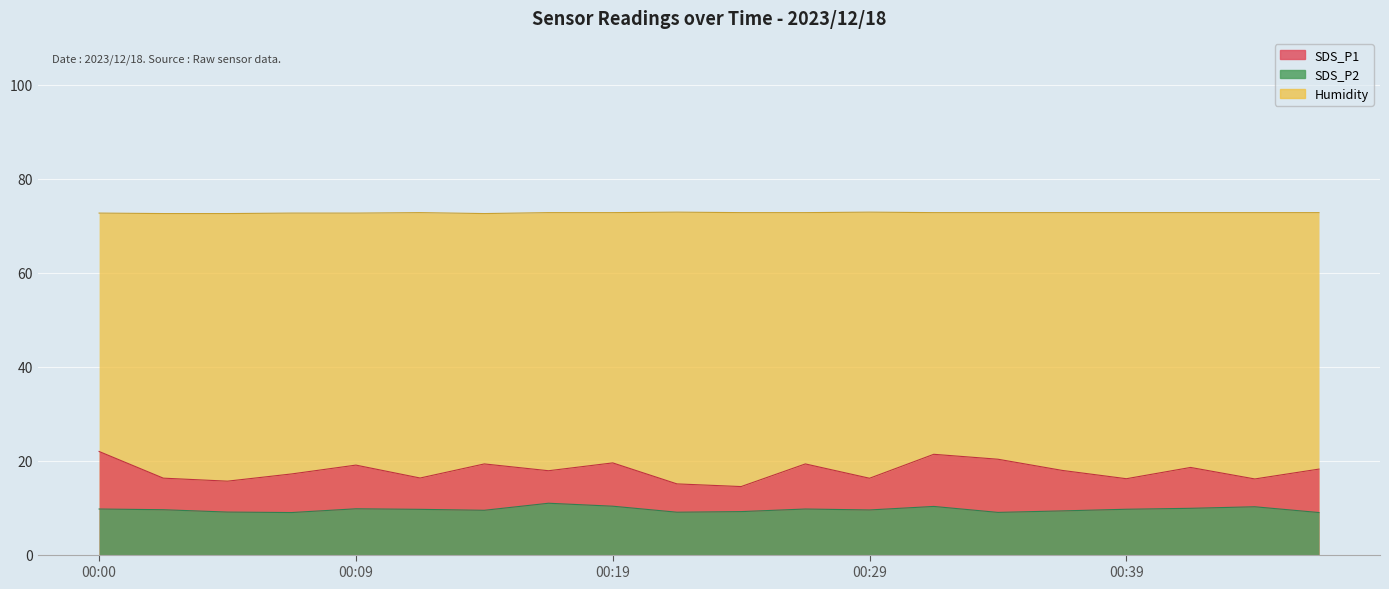

True or false: SDS_P1 and SDS_P2 intersect in this chart.

False